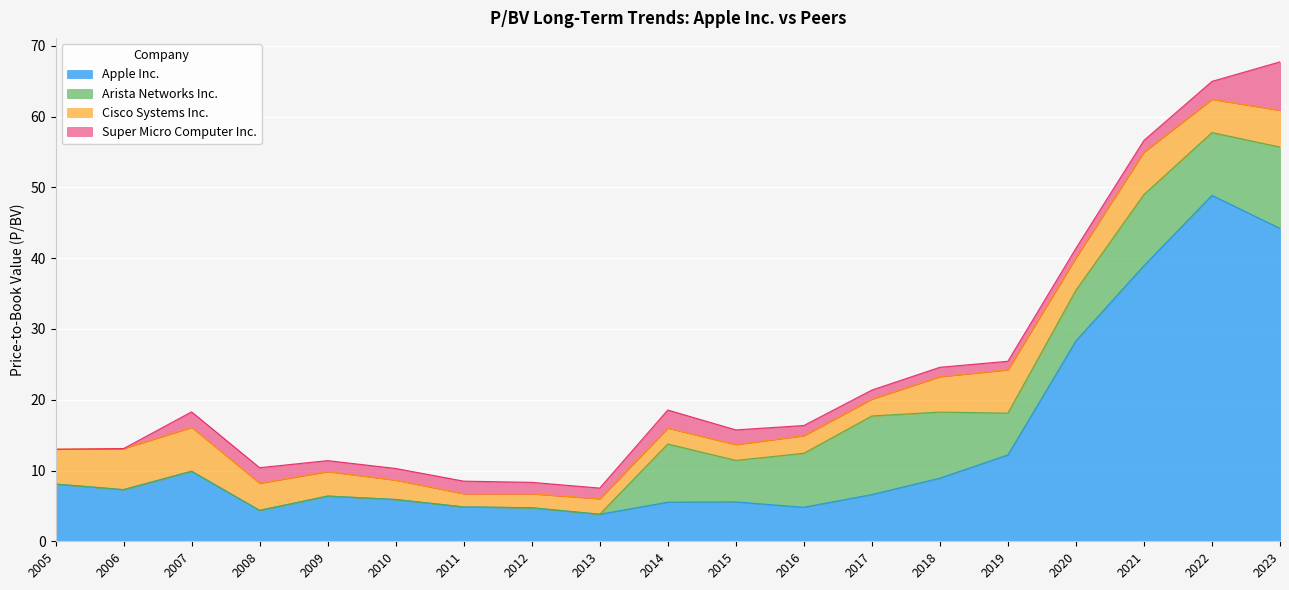

At which label is Apple Inc. closest to 26?

2020